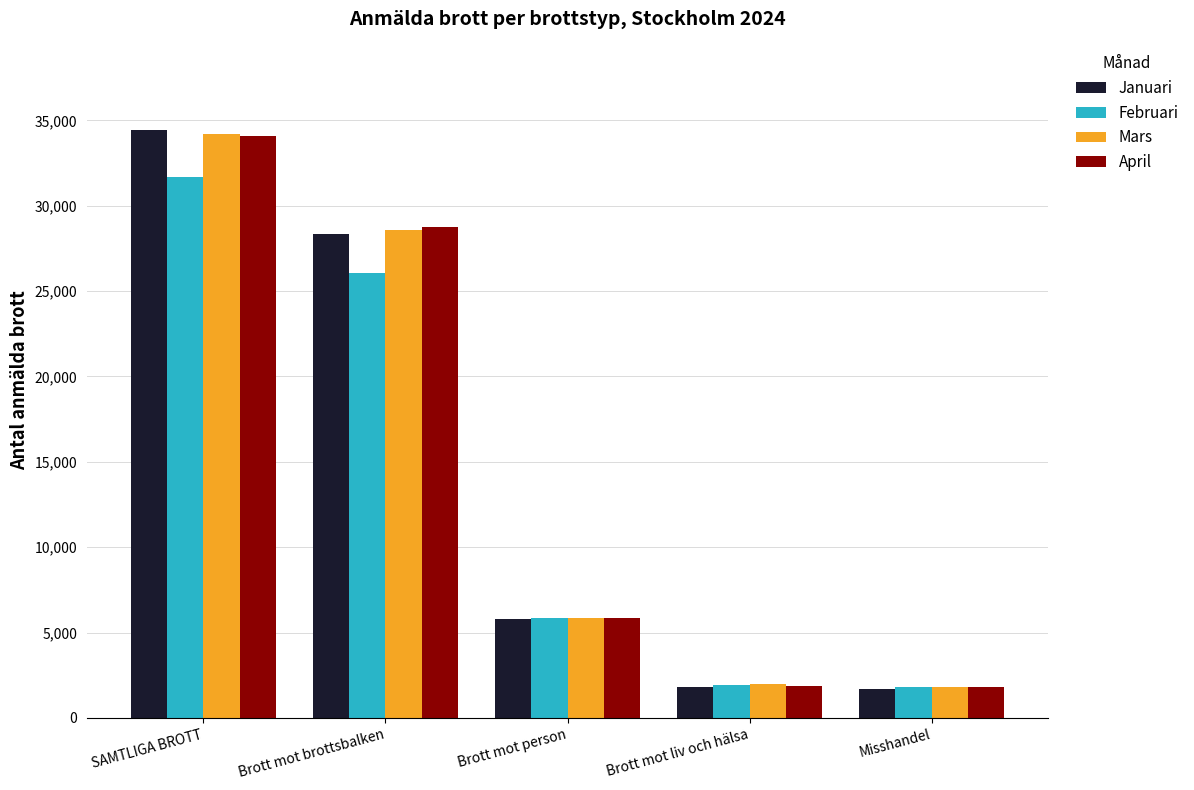

What is the greatest value displayed?

34447